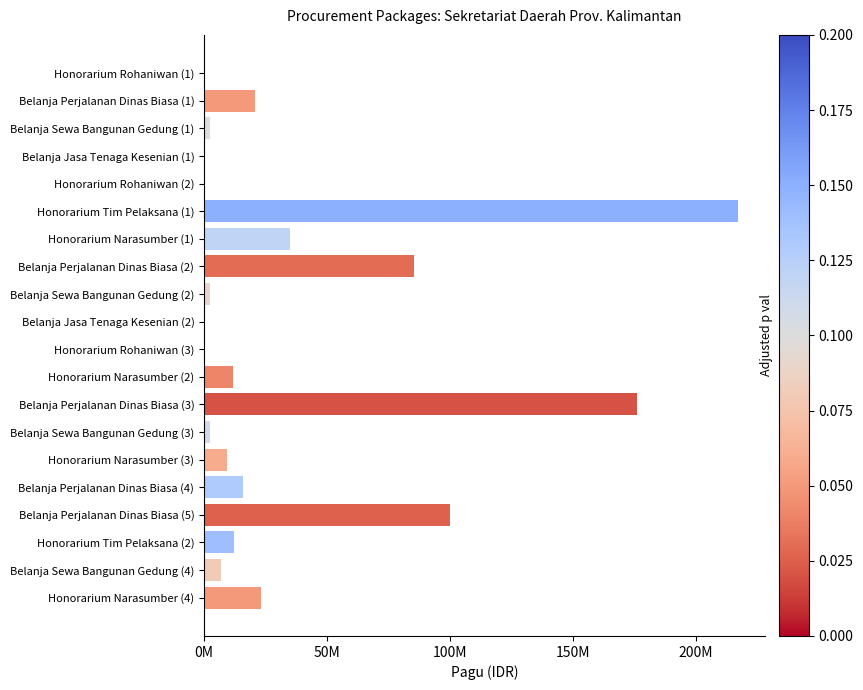

Are the bars horizontal?

Yes